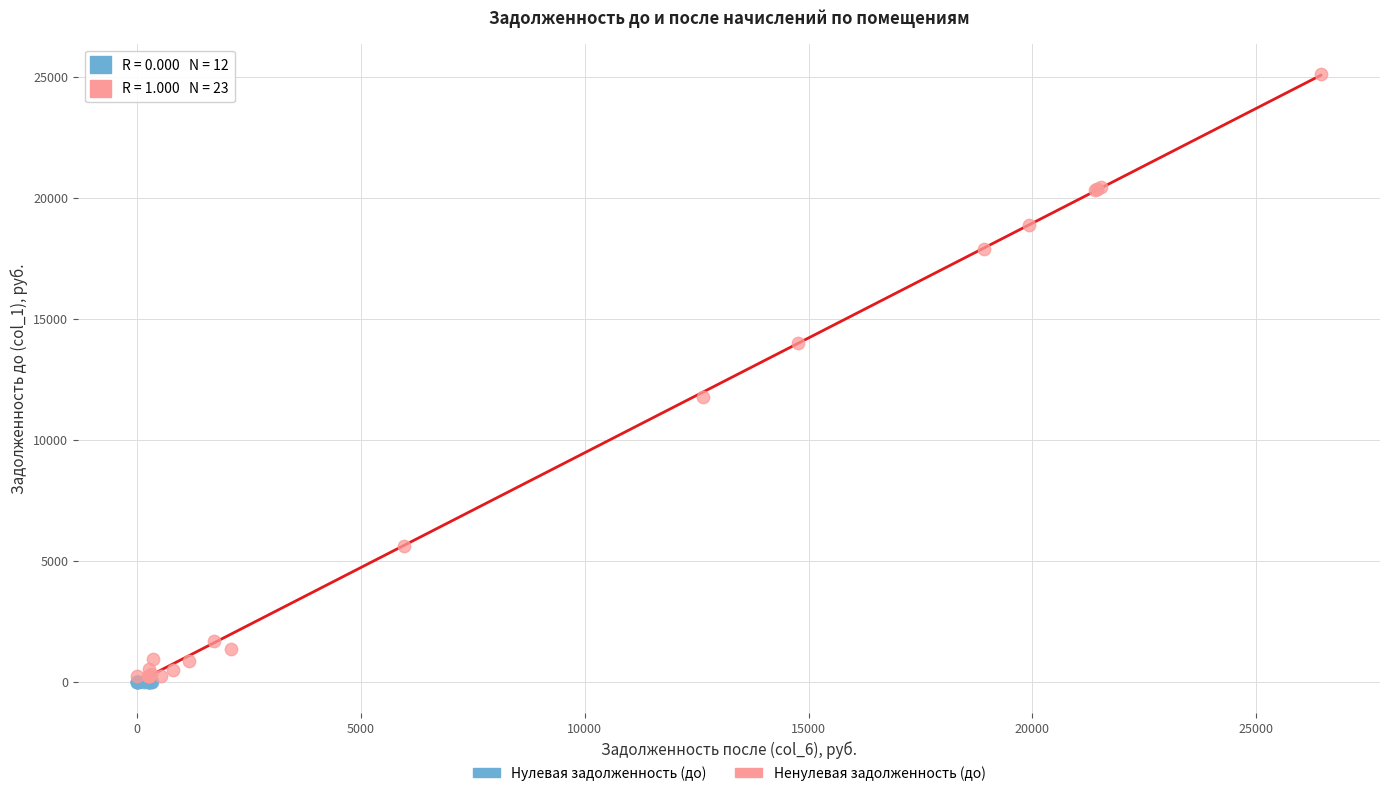

Which series reaches the maximum Y coordinate?

Ненулевая задолженность (до)